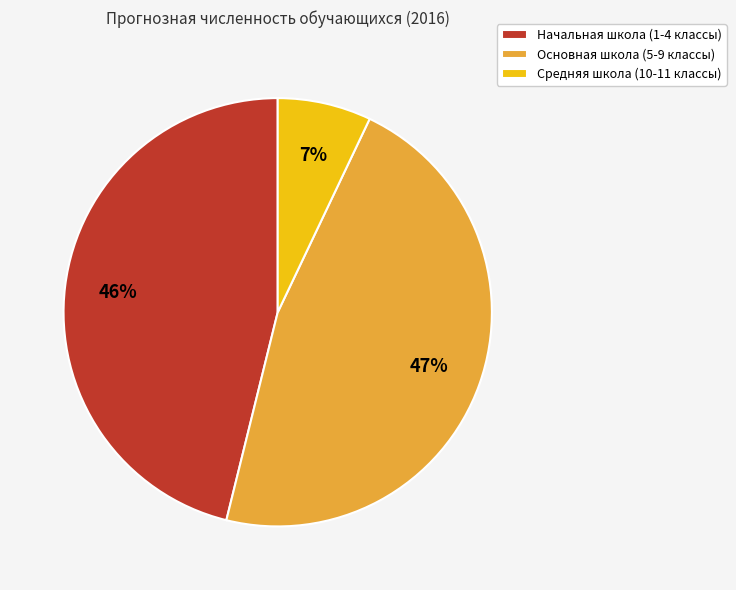

To the nearest percent, what is the difference between the Средняя школа (10-11 классы) and Начальная школа (1-4 классы) slice percentages?

39%